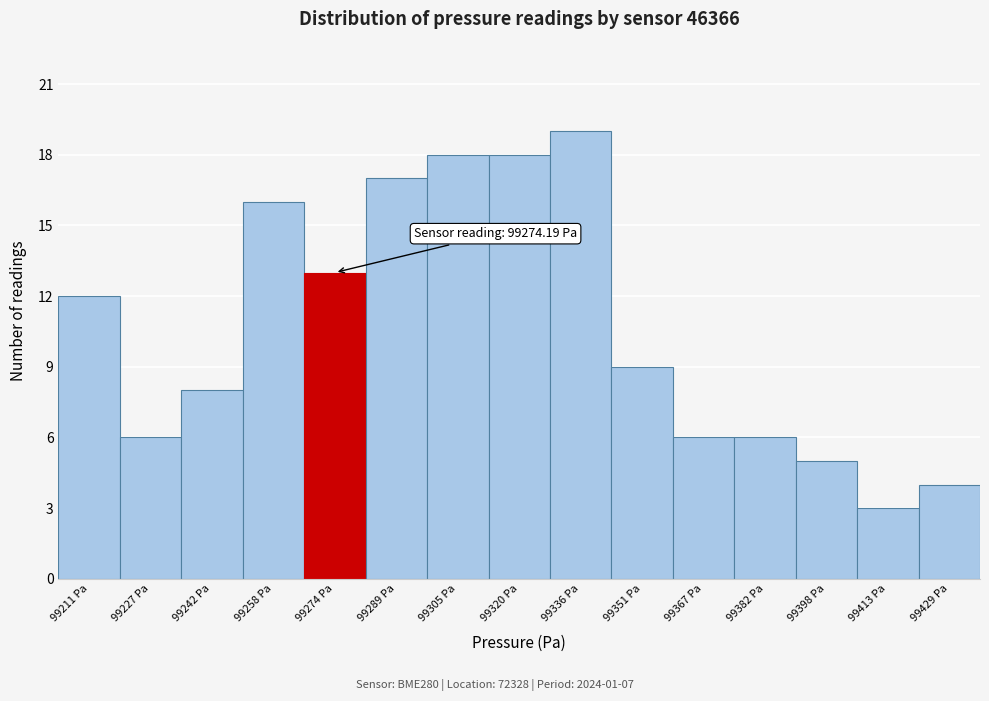

Reading left to right, transcribe all the data shown in this chart.

99211 Pa=12	99227 Pa=6	99242 Pa=8	99258 Pa=16	99274 Pa=13	99289 Pa=17	99305 Pa=18	99320 Pa=18	99336 Pa=19	99351 Pa=9	99367 Pa=6	99382 Pa=6	99398 Pa=5	99413 Pa=3	99429 Pa=4